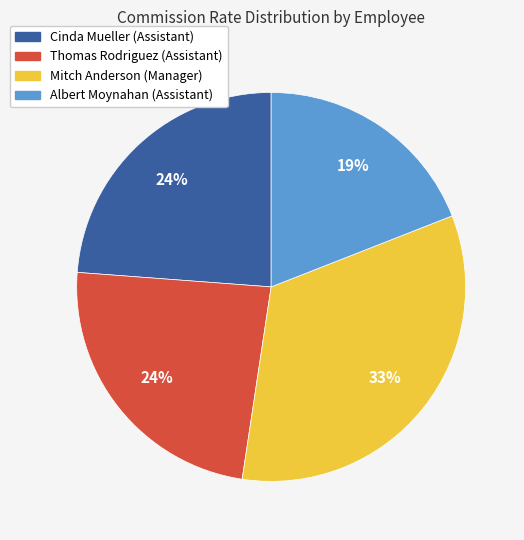

To the nearest percent, what is the difference between the largest and smallest slice percentages?

14%